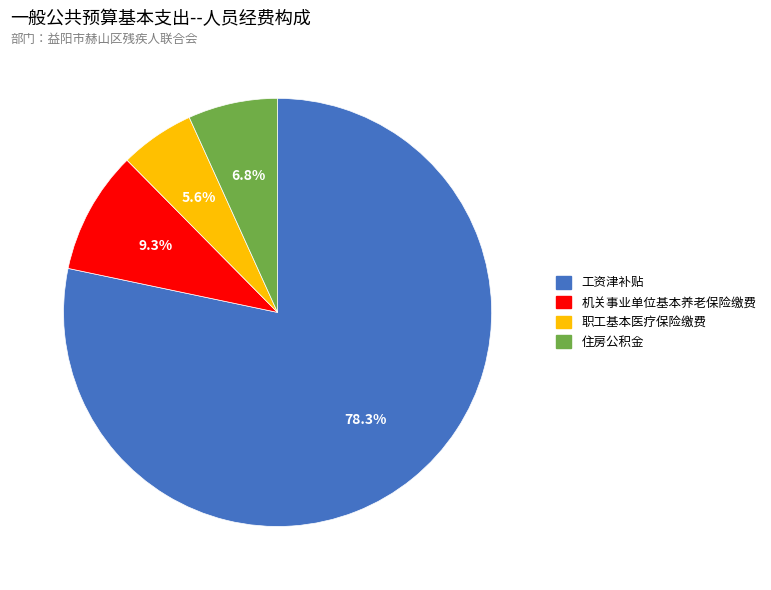

True or false: 职工基本医疗保险缴费 accounts for 6% of the total.

True